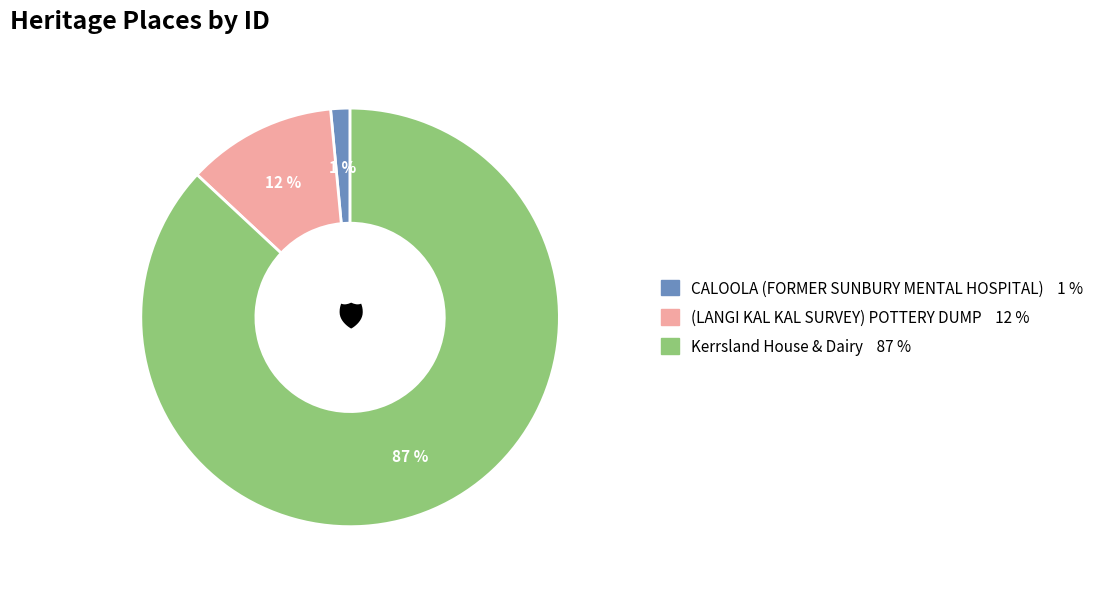

Does any single category account for the majority?

Yes